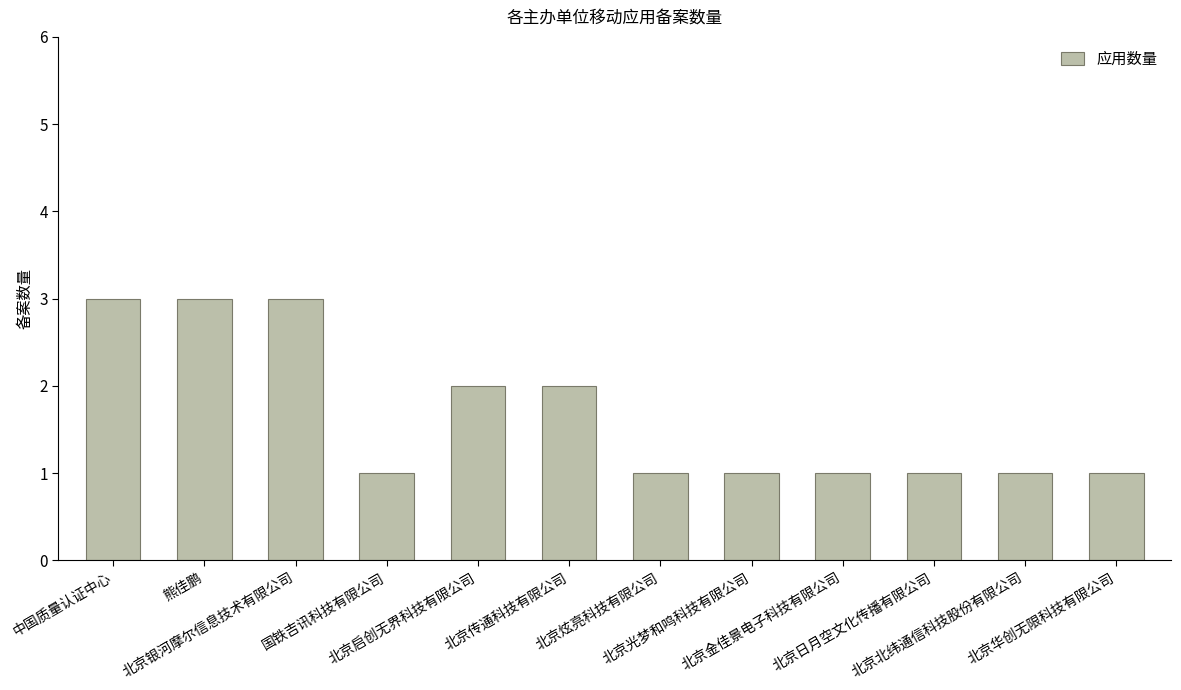

Between 北京北纬通信科技股份有限公司 and 熊佳鹏, which is larger?

熊佳鹏